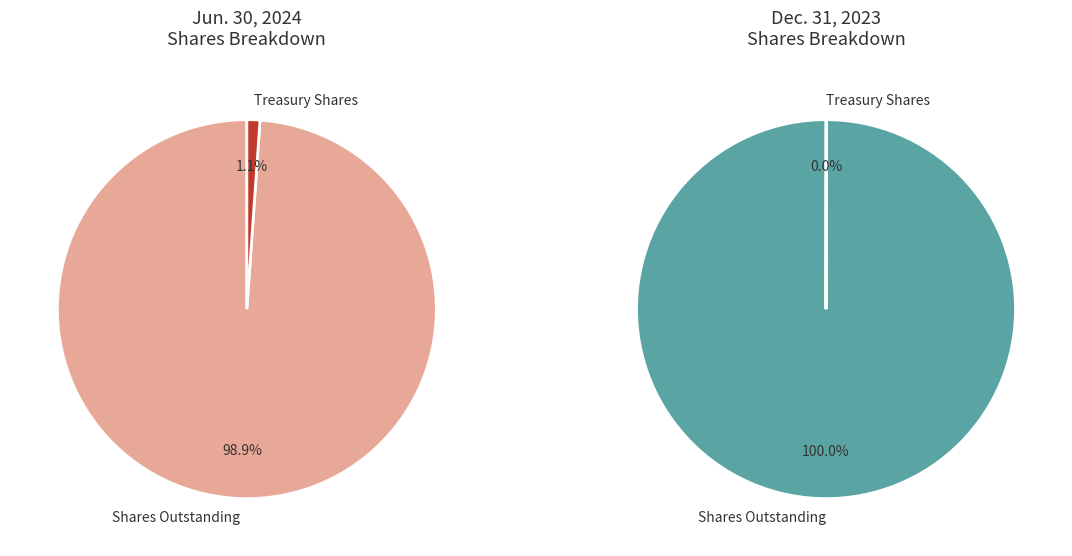

The Treasury Shares slice represents 1% of the pie. True or false?

True